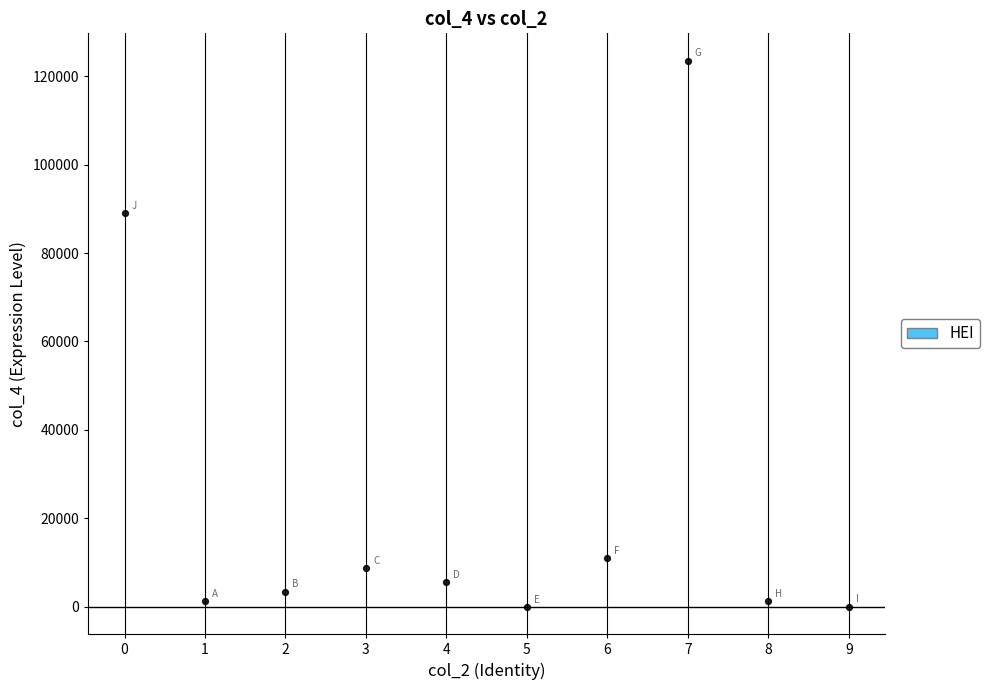

What Y value in the scatter plot is closest to 61745?

89034